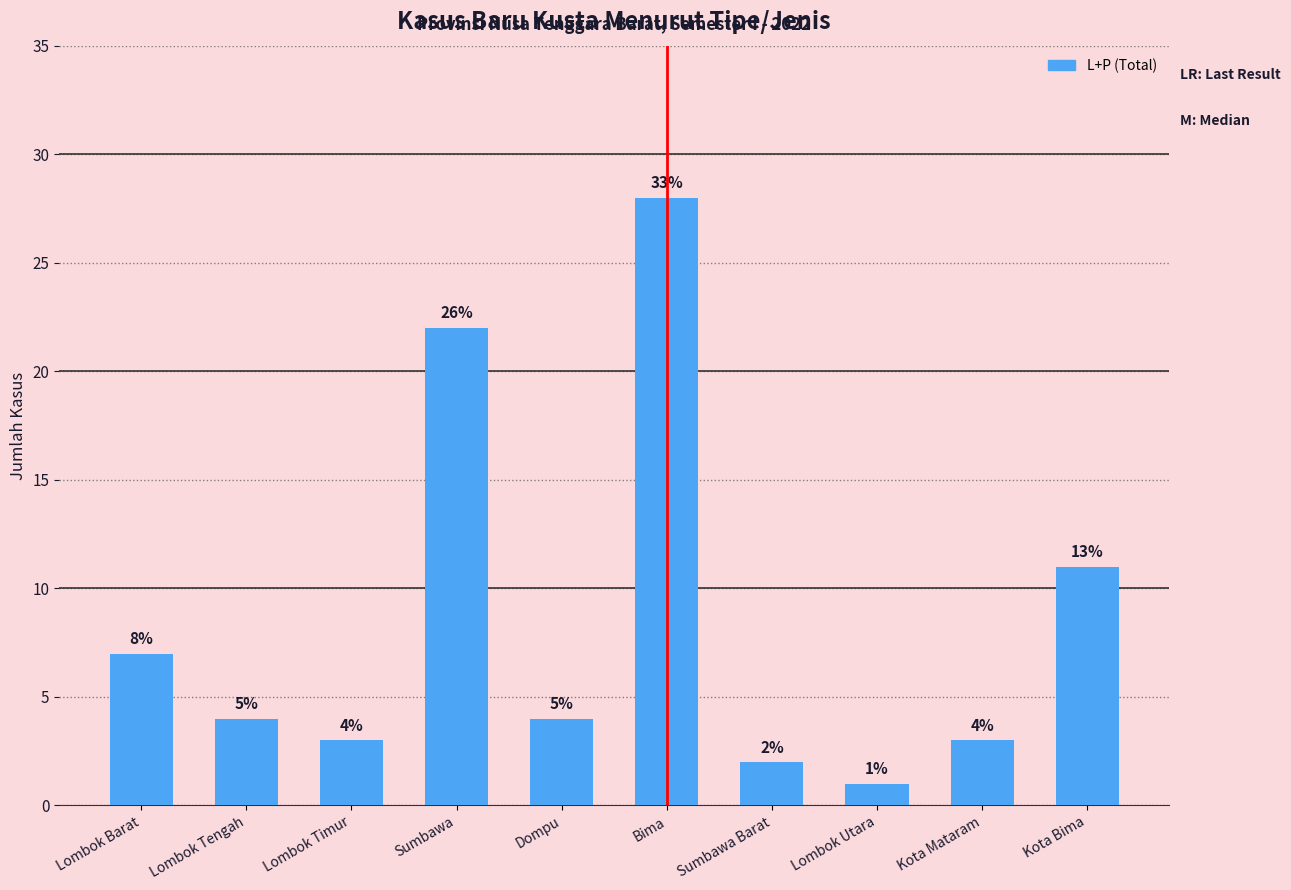

Does the chart contain any negative values?

No